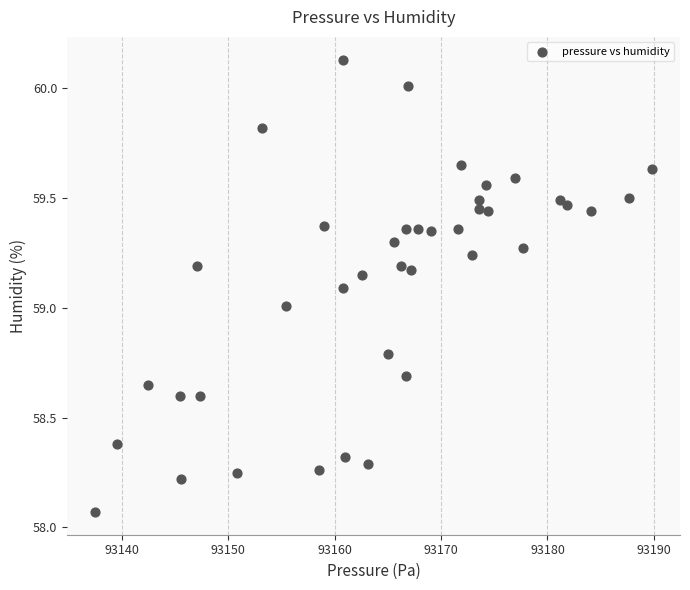

What is the range of Y values (max minus min)?

2.1